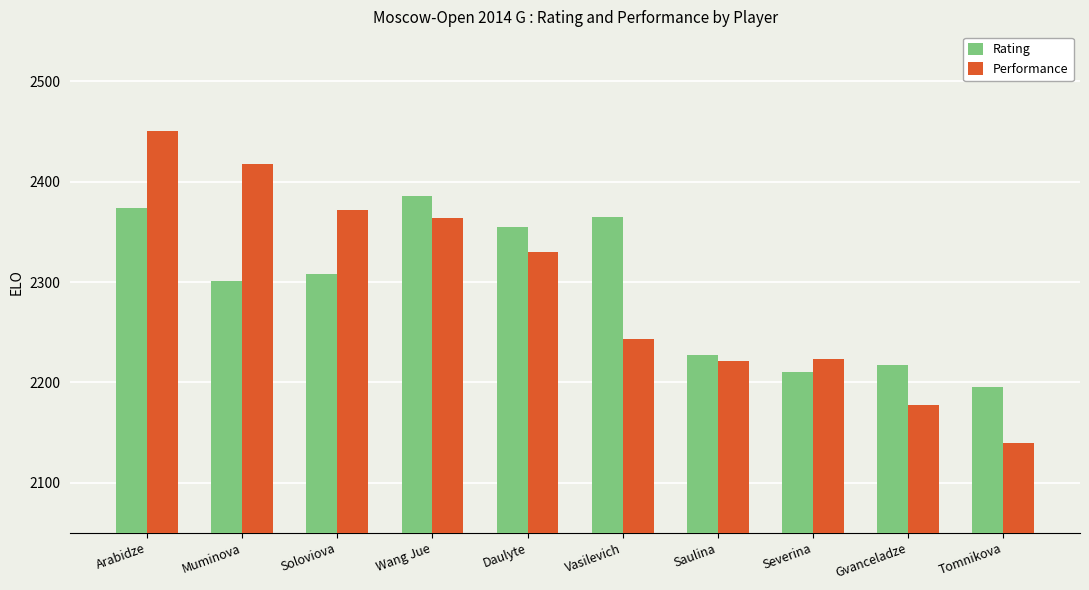

What are all the series names shown in the legend?

Rating, Performance